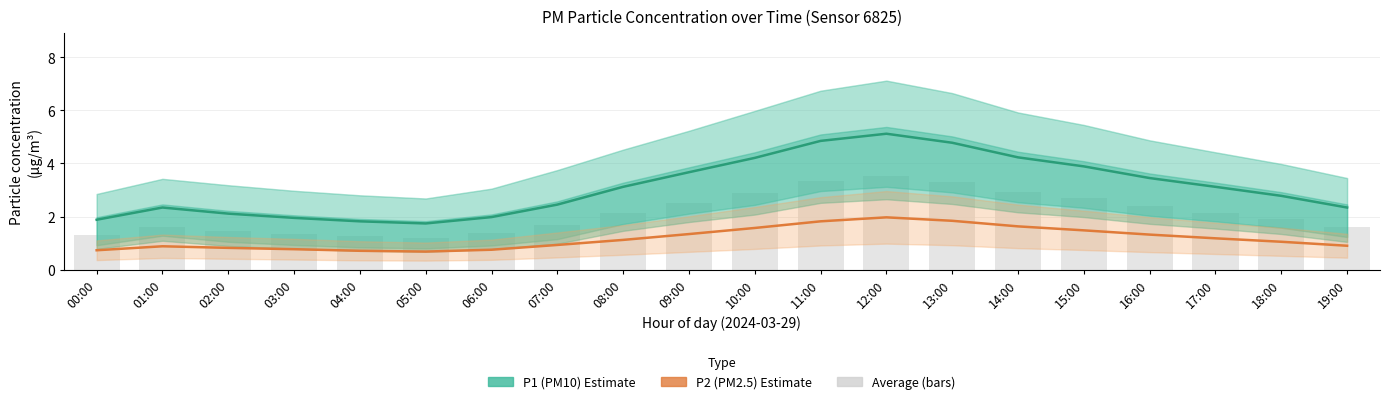

The P2 (PM2.5) series shows 1.2 at 17:00. True or false?

True